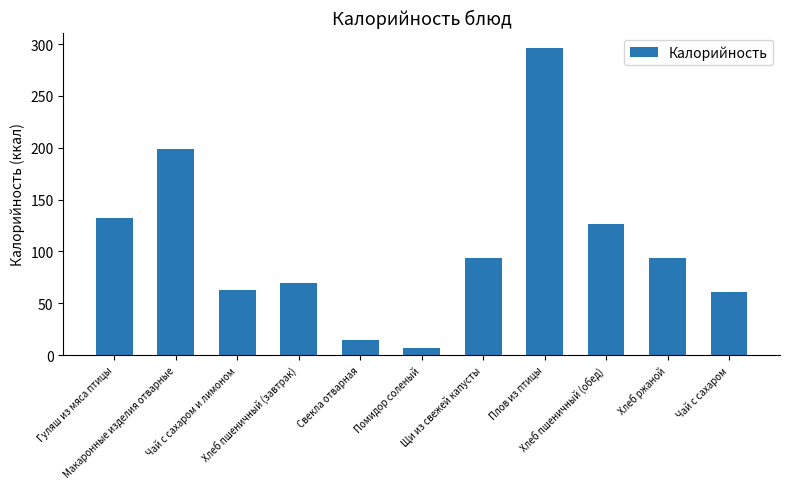

What is the change in value from Помидор соленый to Щи из свежей капусты?

+86.1